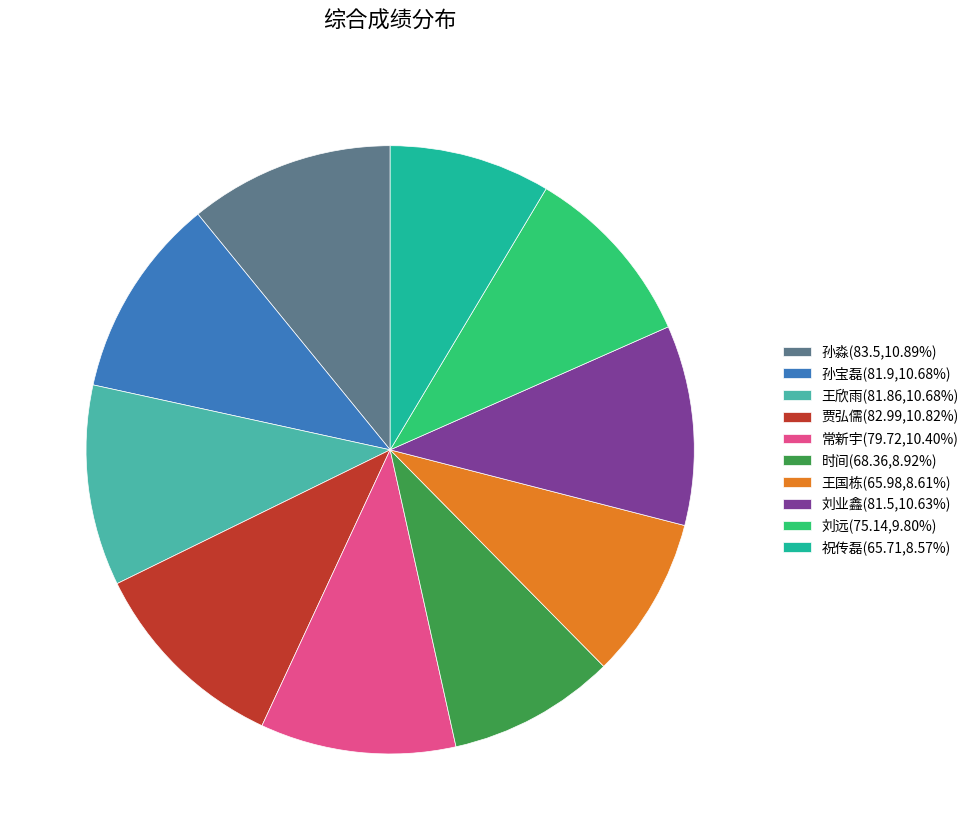

Is it true that 时间 is 1% of the pie?

False